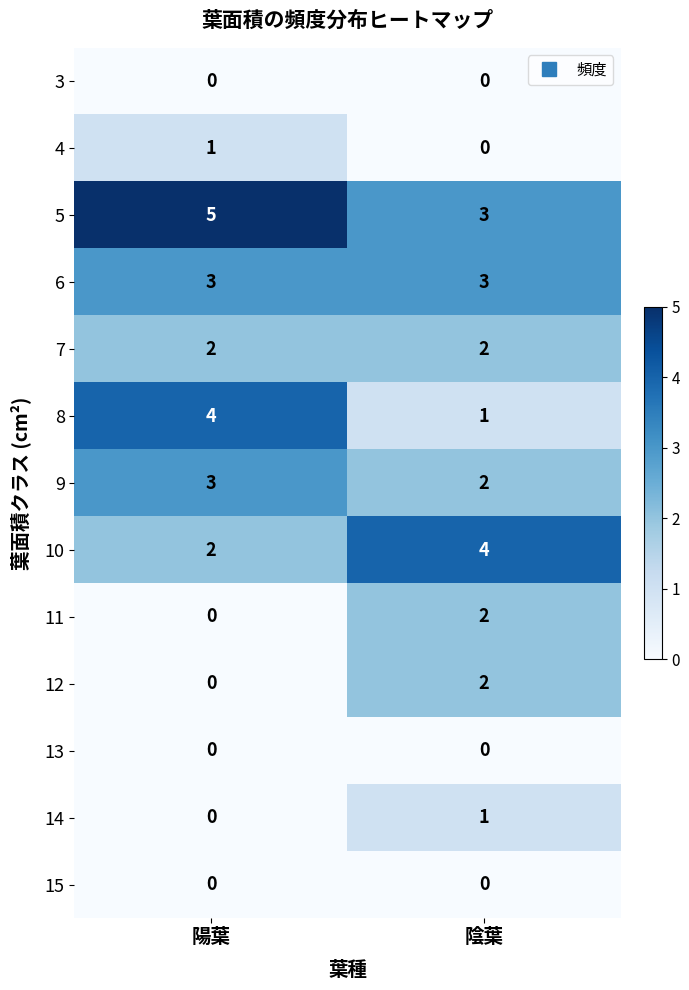

Which series has the largest total across all categories?

5